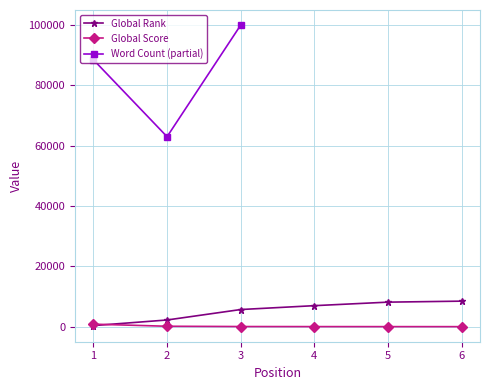

The value of Global Score at 4 is 69. True or false?

False